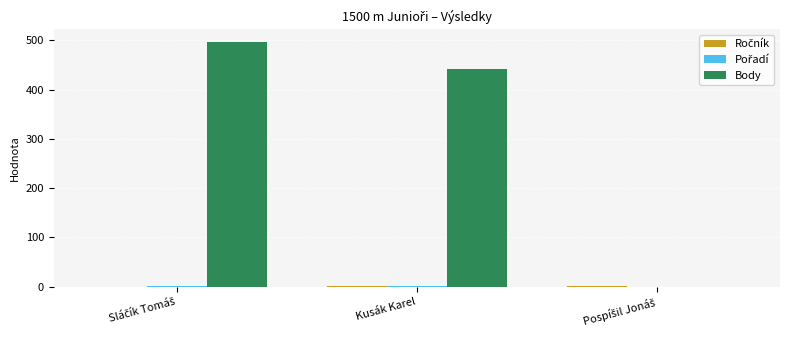

Count the Pořadí values in the range 0 to 2.

3